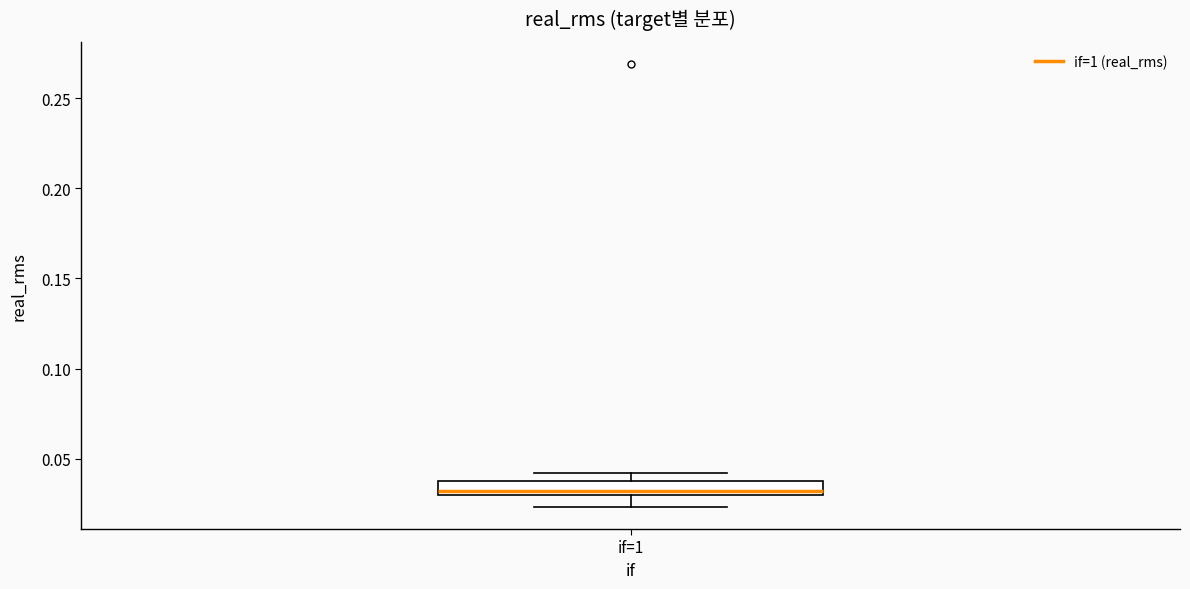

Where is the lower edge of the box for if=1 on the y-axis? The values are not printed on the chart, so give them approximately, as read against the axis.

0.030